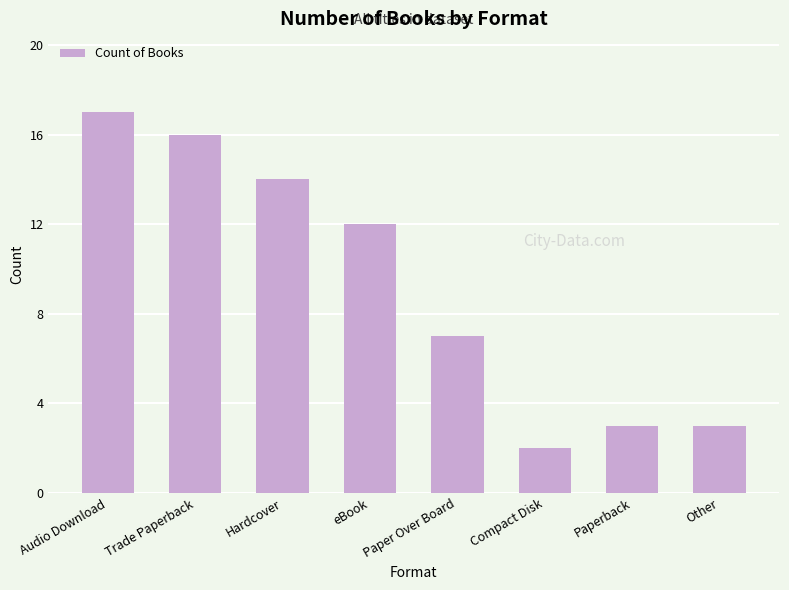

What position from the left is Audio Download?

1